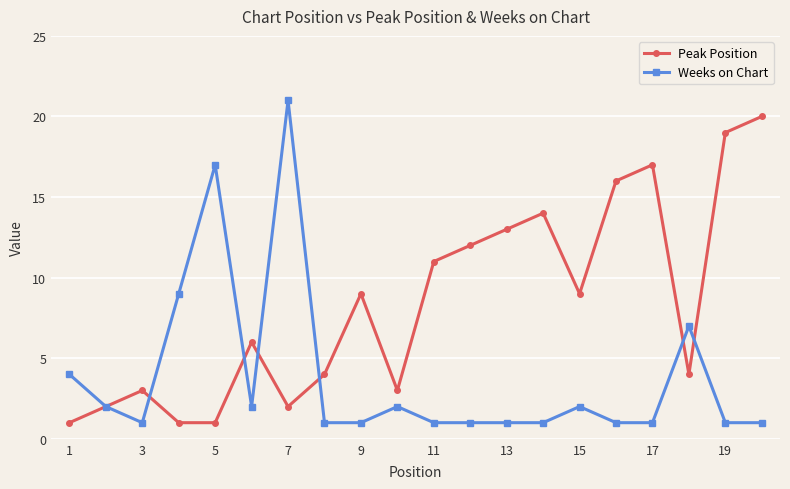

In Peak Position, how many points are higher than both neighbors (excluding endpoints)?

5